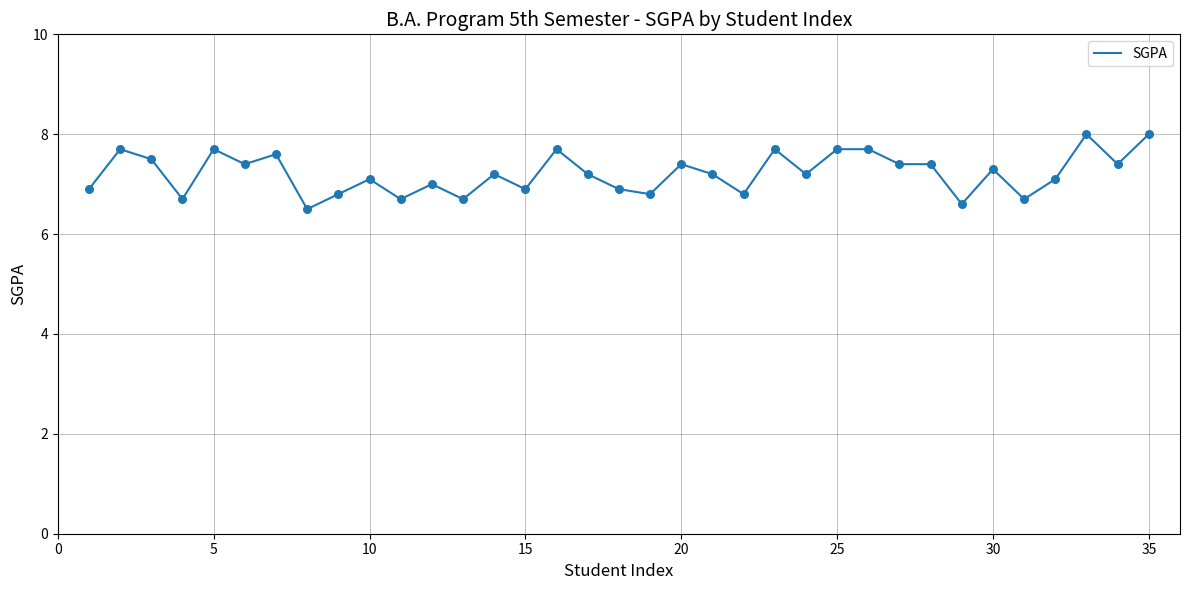

What is the greatest value displayed?

8.0